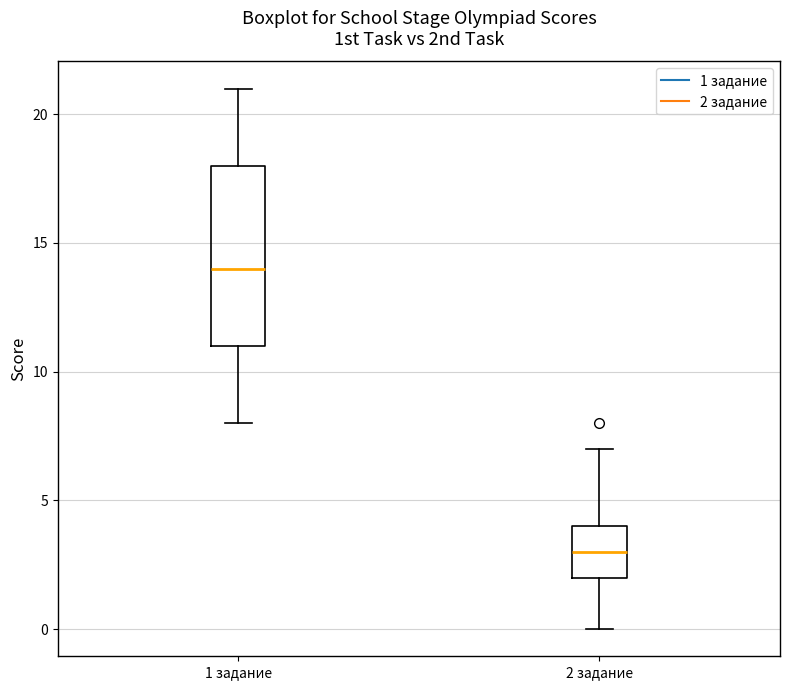

Which box has the highest median line?

1 задание